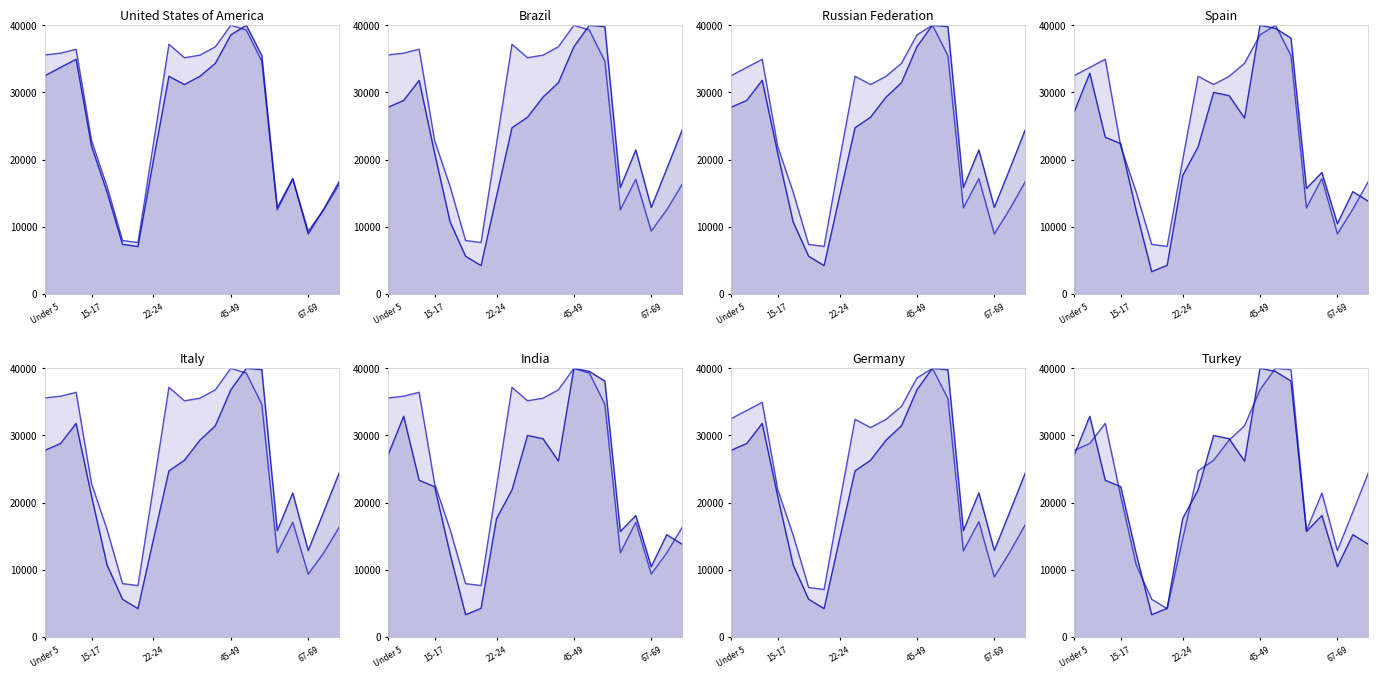

The National line series shows 36421.8 at 22-24. True or false?

True